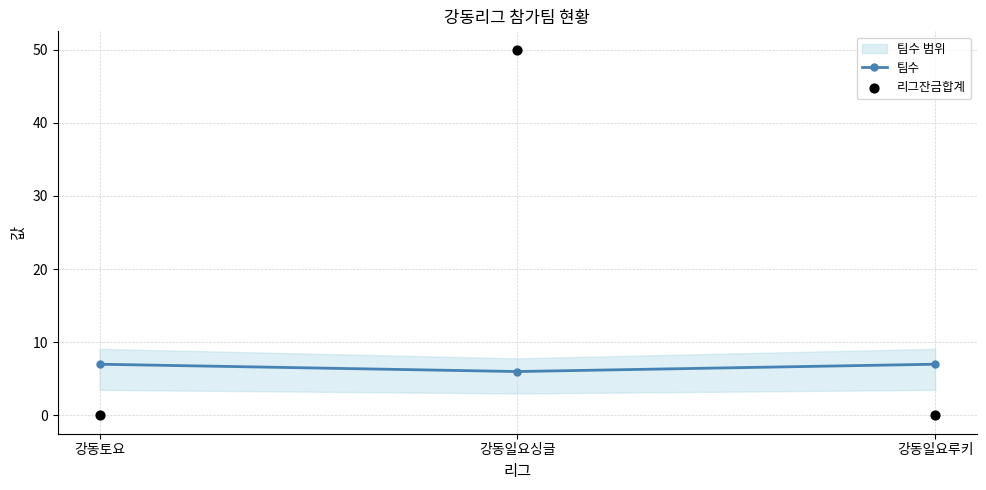

Which series contains the highest Y value?

리그잔금합계